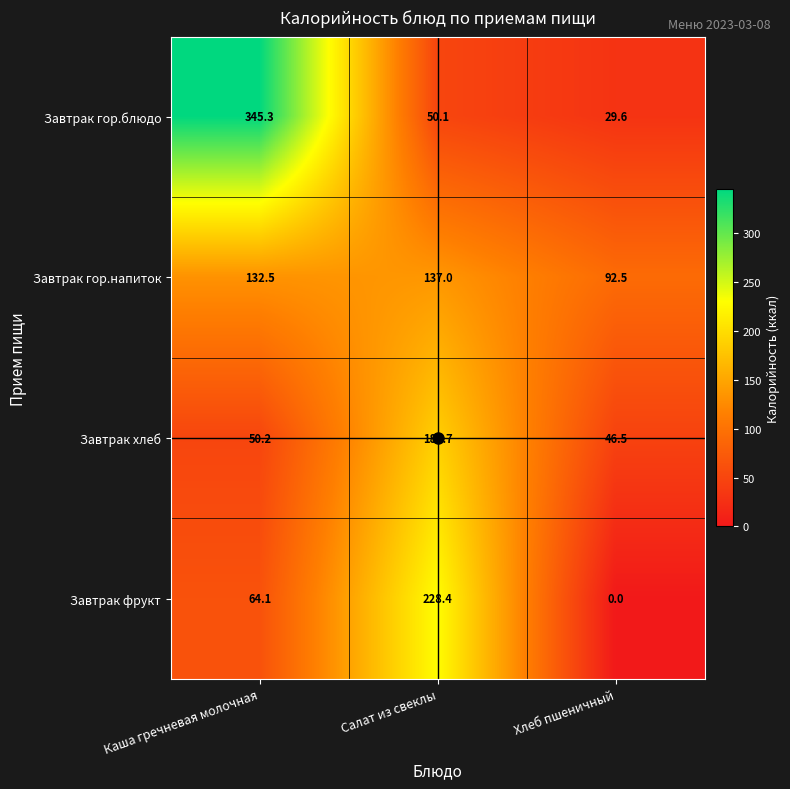

The value of Завтрак гор.блюдо at Хлеб пшеничный is 29.6. True or false?

True